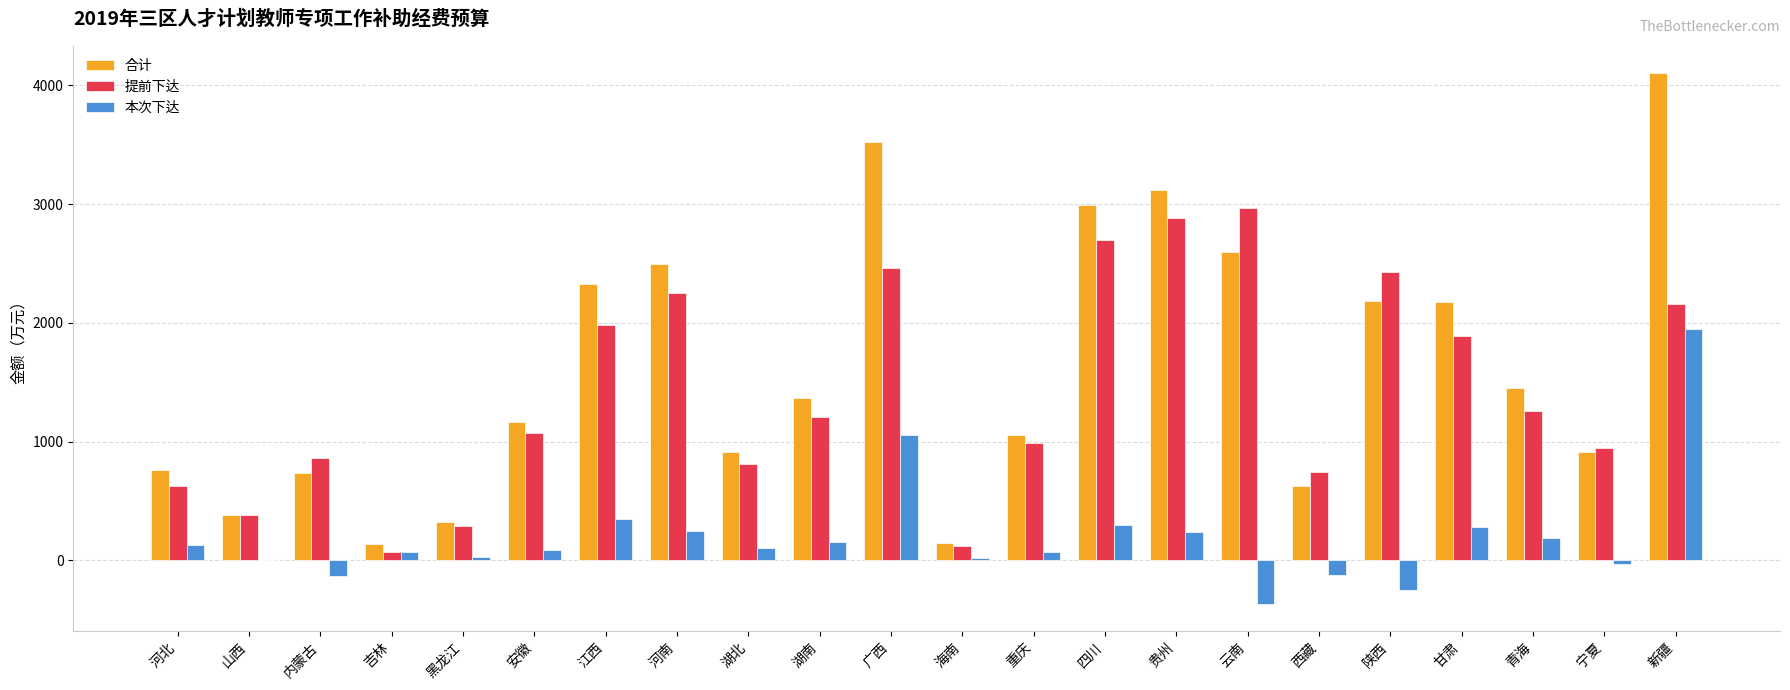

Which category has the highest value in the 合计 series?

新疆